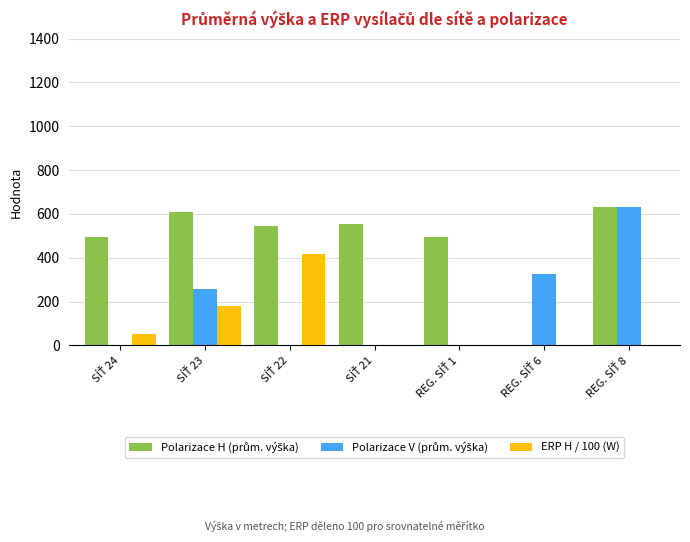

What is the greatest value displayed?

630.0